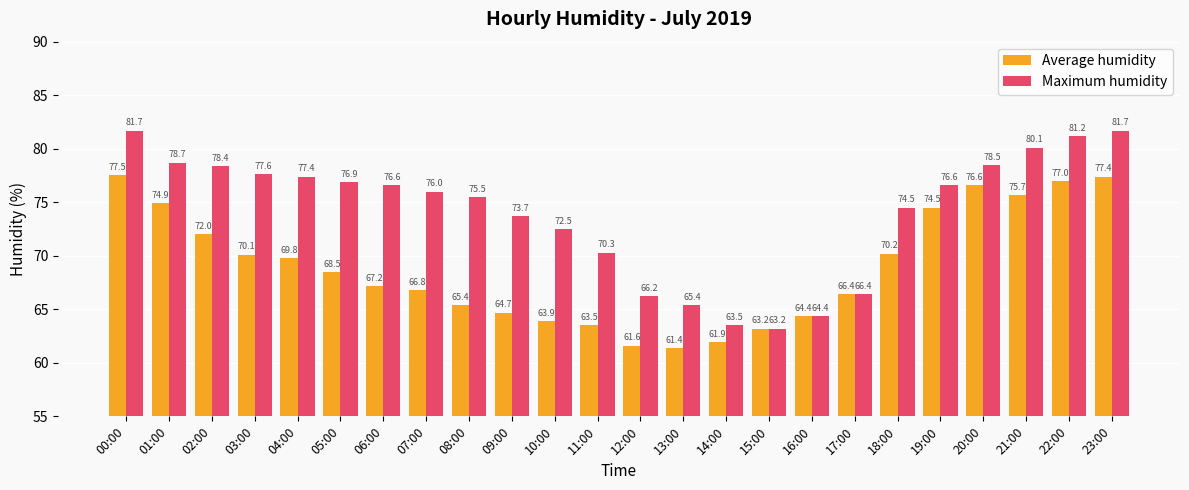

Between 06:00 and 13:00, which series saw the biggest shift?

Maximum humidity